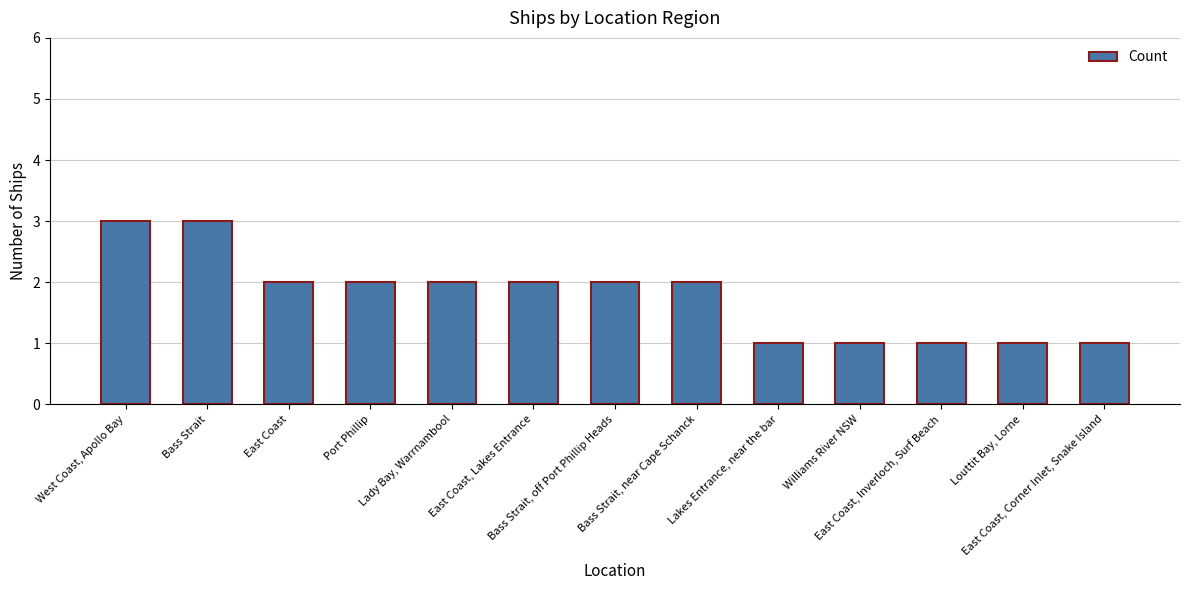

What is the sum of the values at East Coast and Lady Bay, Warrnambool?

4